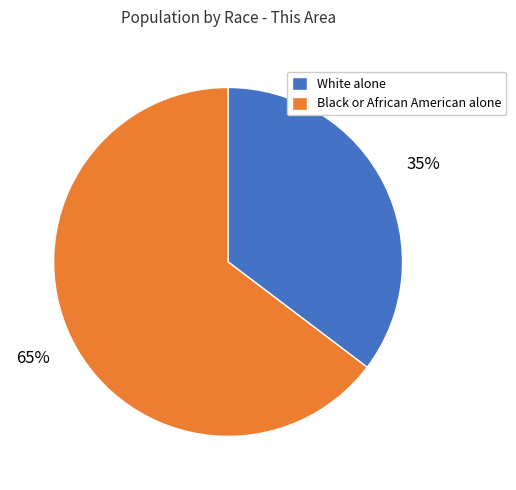

To the nearest percent, what portion does Black or African American alone represent?

65%